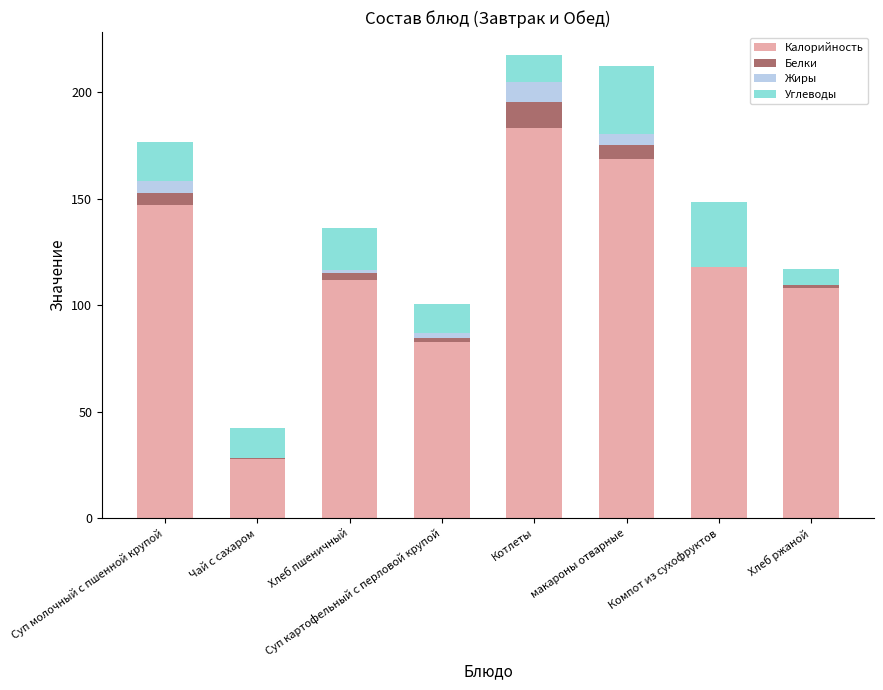

Are the bars grouped side by side (vs. stacked)?

No